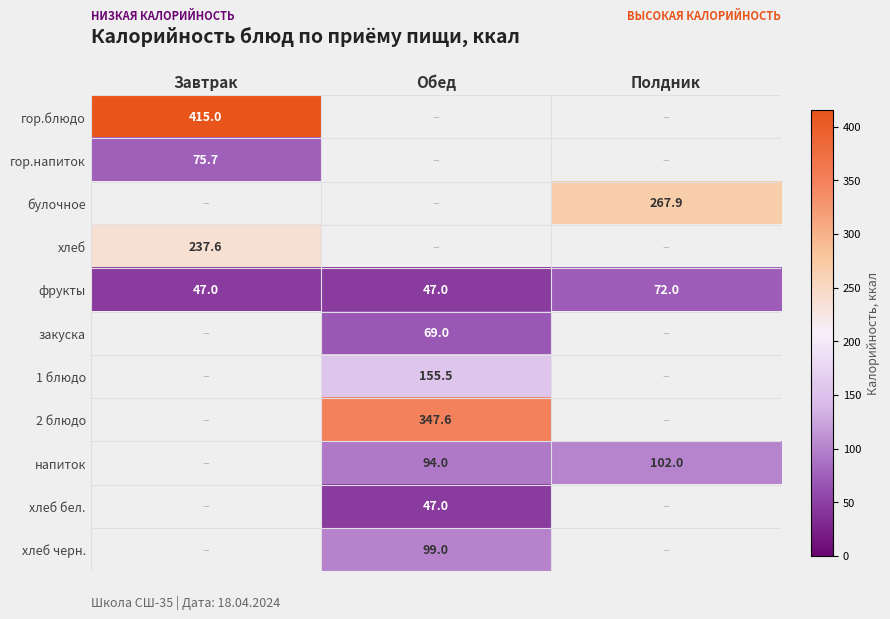

What is the sum of the фрукты values at Полдник and Обед?

119.0